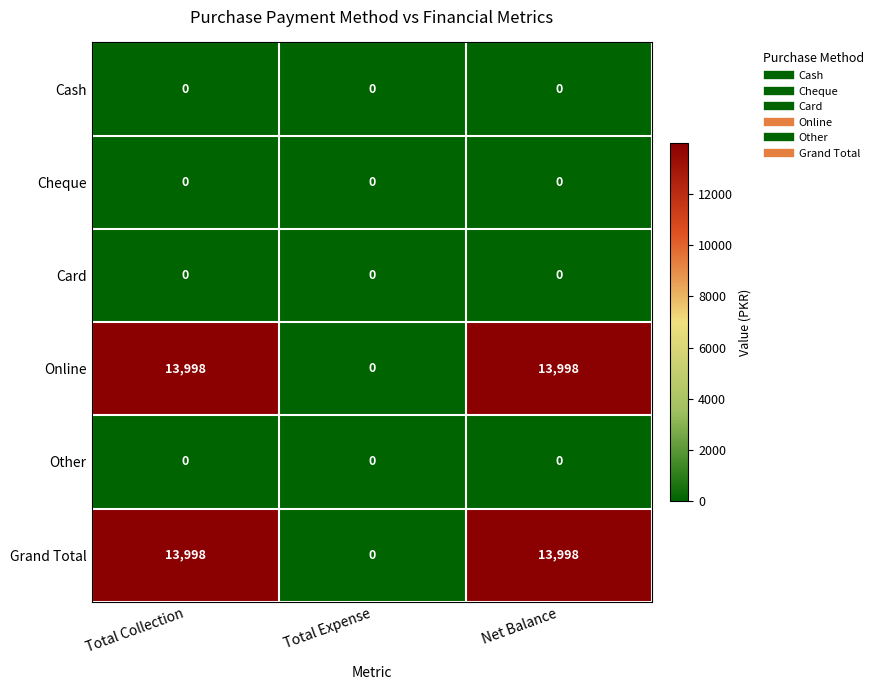

At how many categories does at least one series exceed 7713?

2